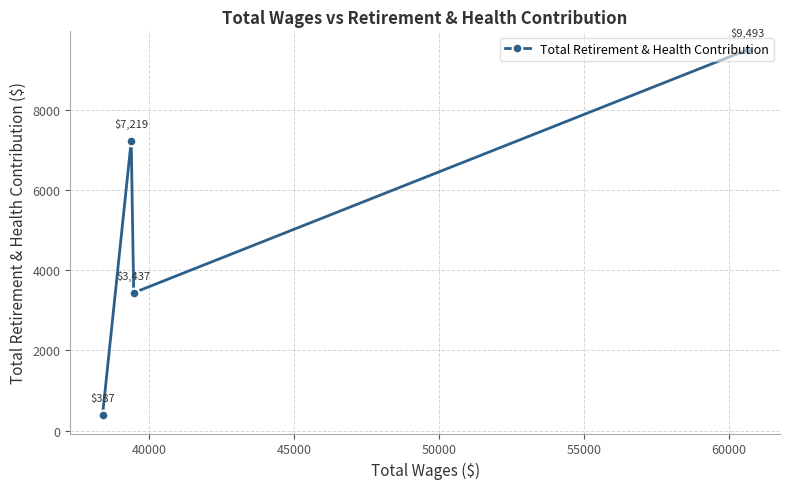

How many values are between 3437 and 9493?

3